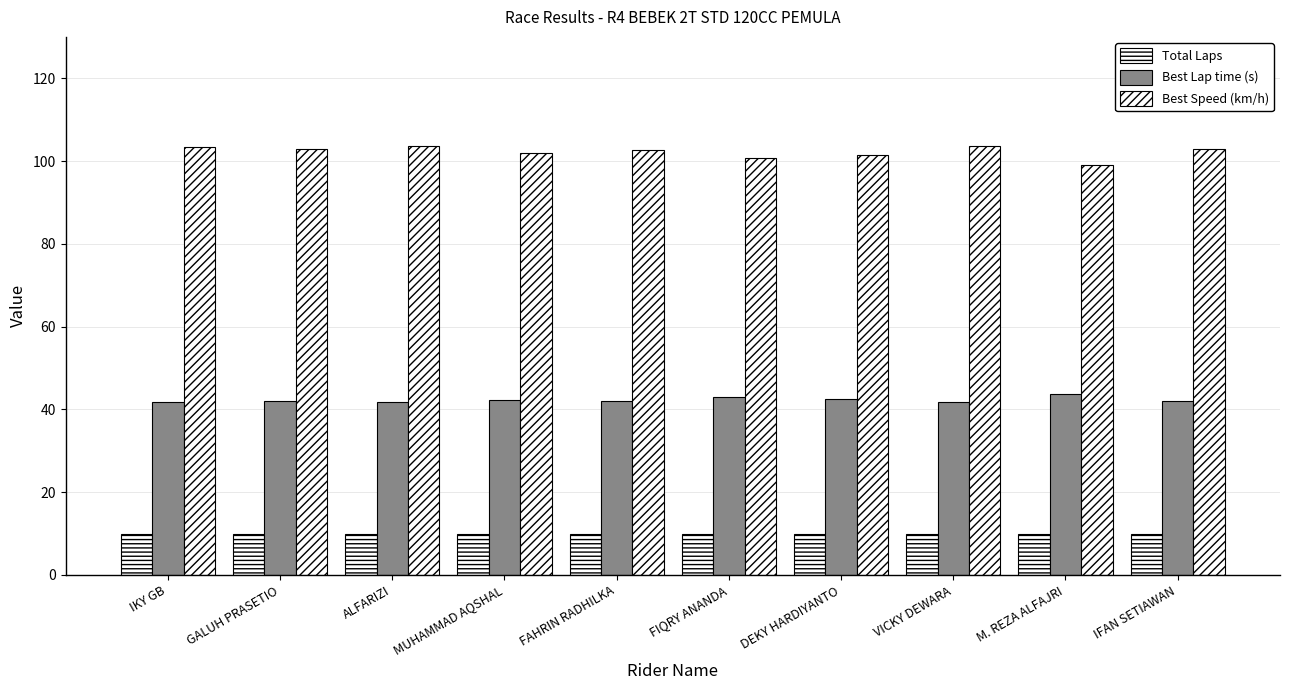

Which category has the highest value across all series?

ALFARIZI